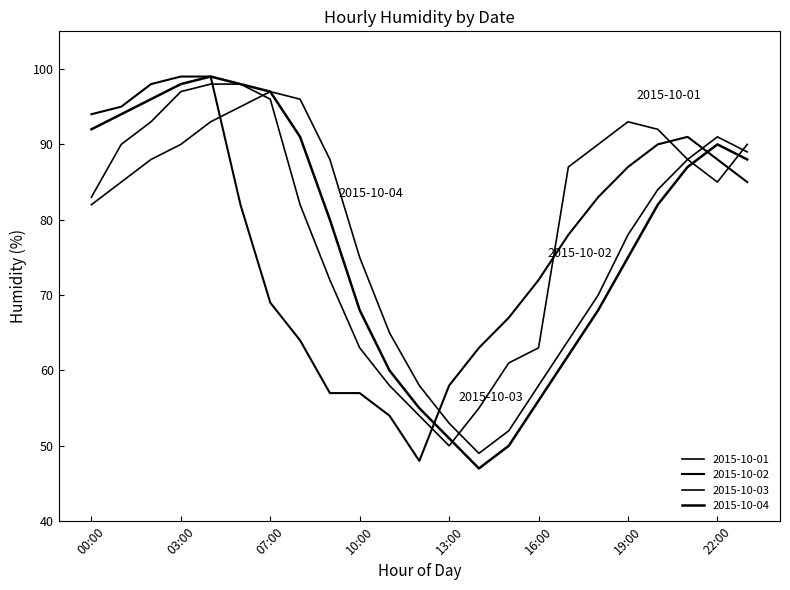

Rank the categories by 2015-10-02 value from lowest to highest.

12:00, 11:00, 09:00, 10:00, 13:00, 14:00, 08:00, 15:00, 07:00, 16:00, 17:00, 05:00, 18:00, 23:00, 19:00, 22:00, 20:00, 21:00, 00:00, 01:00, 02:00, 03:00, 04:00